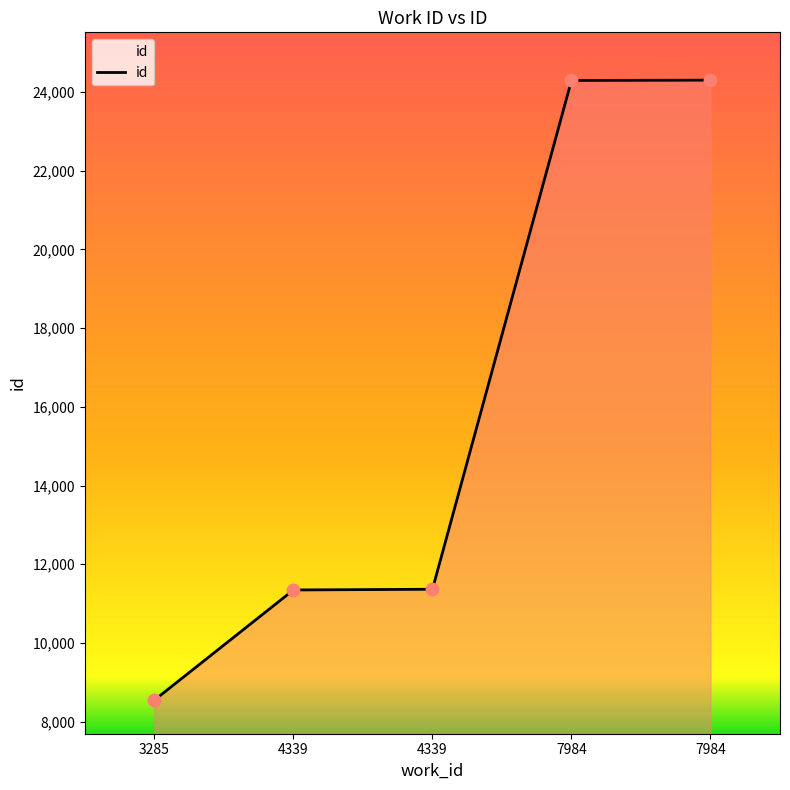

Which has a higher value, 4339 or 7984?

7984